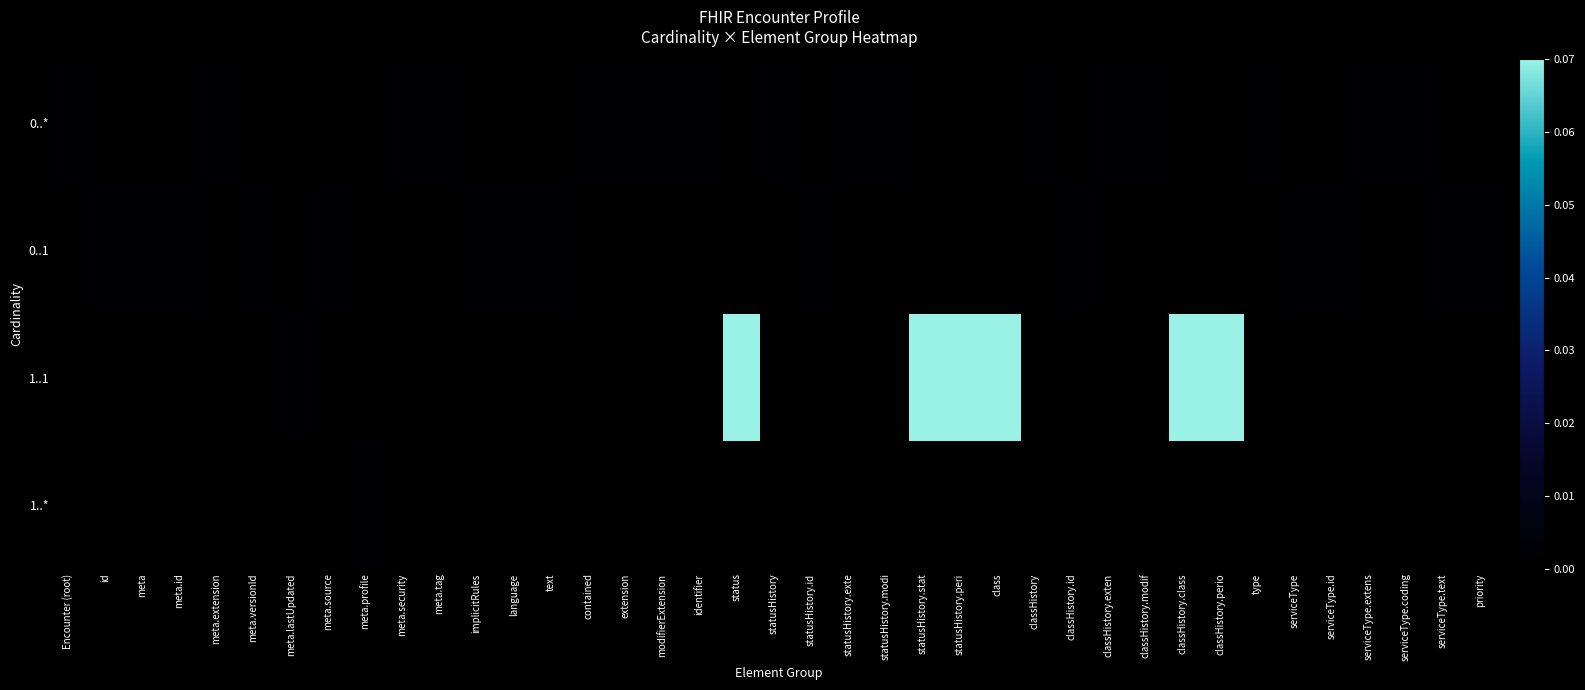

Count the number of data series in this chart.

4